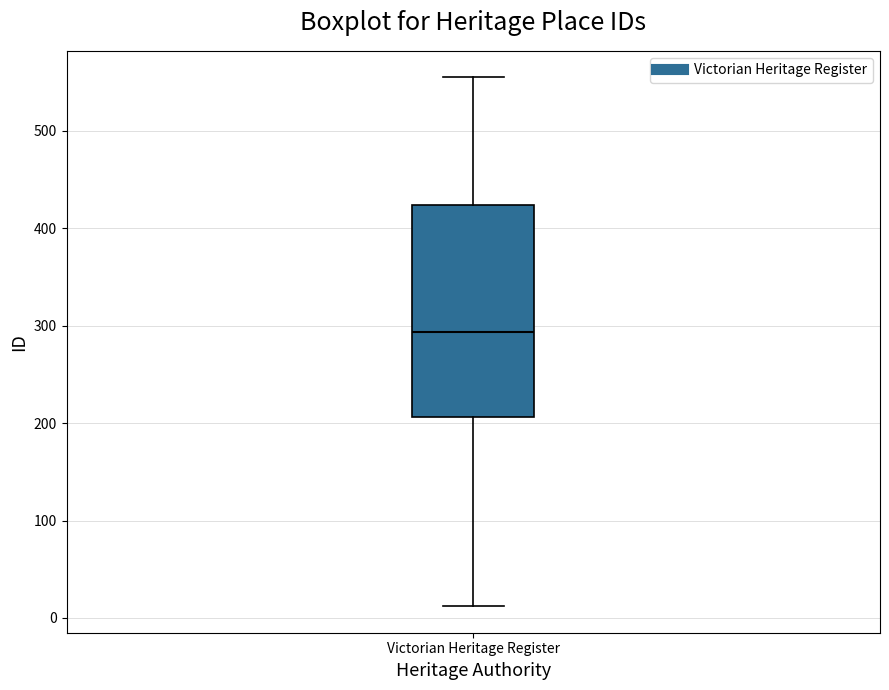

Where does the upper whisker of the box for Victorian Heritage Register end on the y-axis? The values are not printed on the chart, so give them approximately, as read against the axis.

560